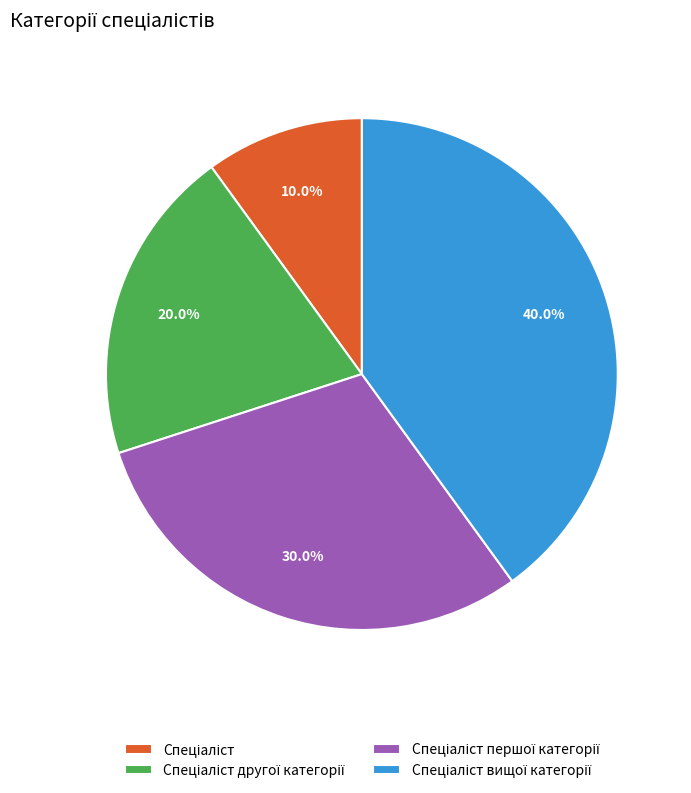

Is there a majority slice in this chart?

No